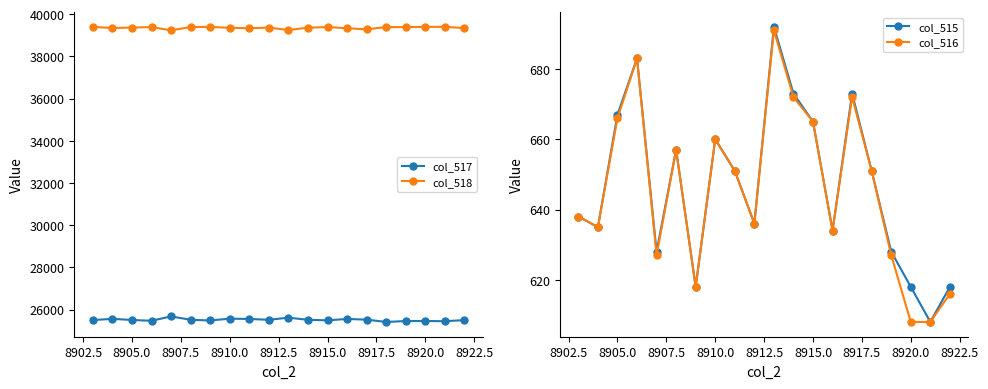

Reading left to right, extract all data points from this chart.

col_517: 25501	25559	25505	25467	25675	25514	25482	25567	25554	25513	25615	25513	25488	25554	25521	25411	25455	25458	25446	25500
col_518: 39396	39341	39363	39385	39232	39387	39394	39350	39331	39361	39247	39357	39385	39331	39278	39385	39385	39392	39399	39336
col_515: 638	635	667	683	628	657	618	660	651	636	692	673	665	634	673	651	628	618	608	618
col_516: 638	635	666	683	627	657	618	660	651	636	691	672	665	634	672	651	627	608	608	616